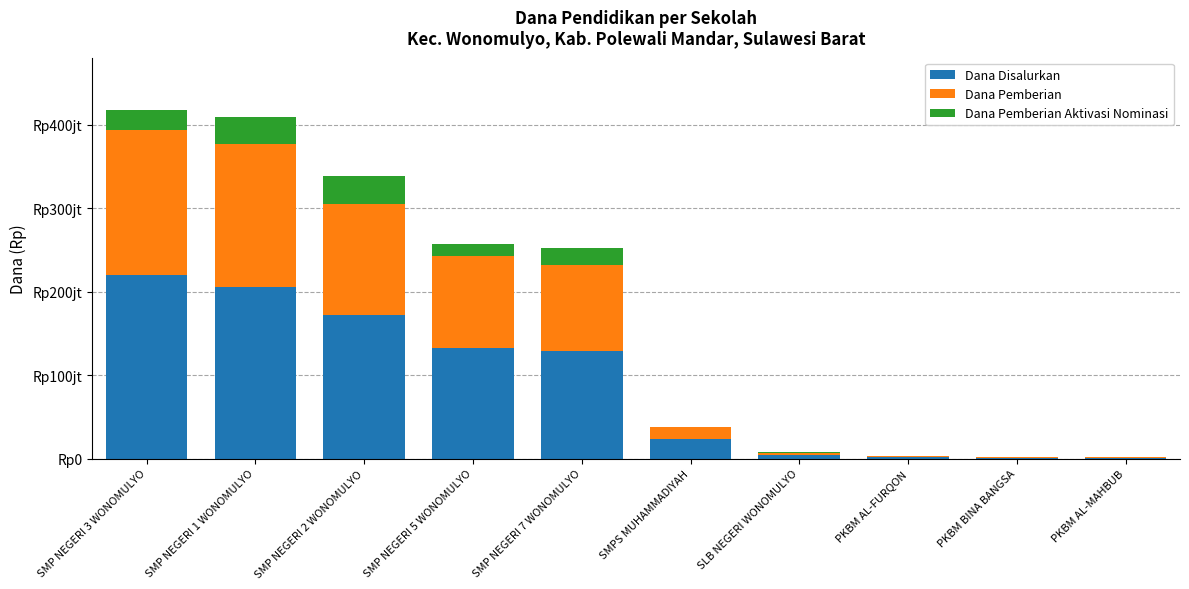

What is the label of the 5th bar from the right?

SMPS MUHAMMADIYAH